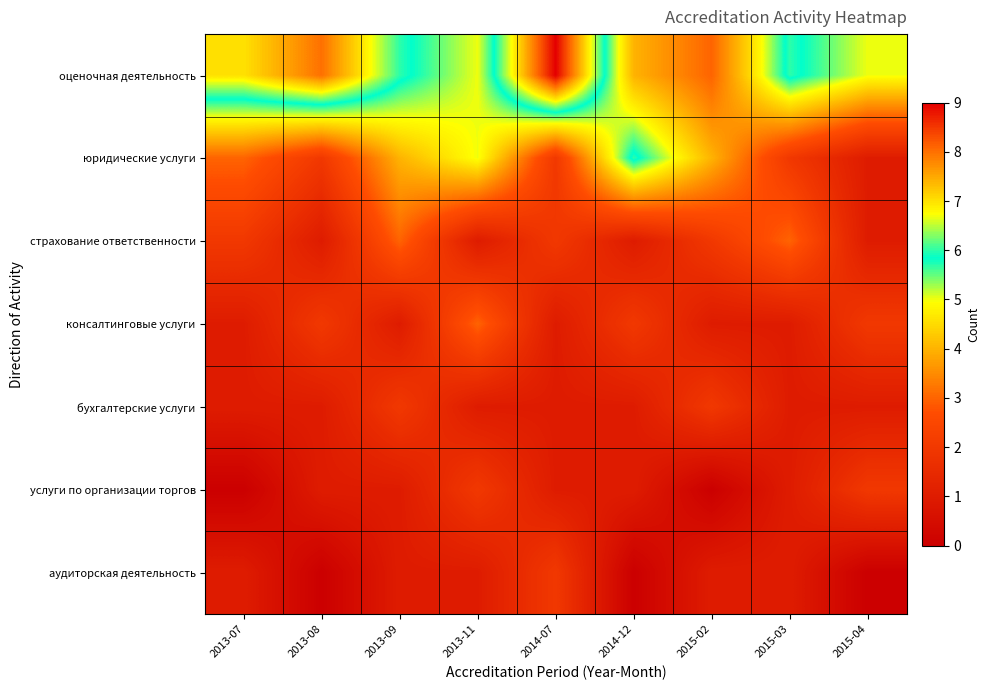

Reading right to left, list all the values displayed in this chart.

оценочная деятельность: 2015-04=5	2015-03=6	2015-02=3	2014-12=4	2014-07=9	2013-11=5	2013-09=6	2013-08=8	2013-07=7
юридические услуги: 2015-04=1	2015-03=2	2015-02=4	2014-12=6	2014-07=2	2013-11=5	2013-09=4	2013-08=2	2013-07=3
страхование ответственности: 2015-04=1	2015-03=3	2015-02=2	2014-12=1	2014-07=2	2013-11=1	2013-09=3	2013-08=1	2013-07=2
консалтинговые услуги: 2015-04=2	2015-03=1	2015-02=1	2014-12=2	2014-07=1	2013-11=3	2013-09=1	2013-08=2	2013-07=1
бухгалтерские услуги: 2015-04=1	2015-03=1	2015-02=2	2014-12=1	2014-07=1	2013-11=1	2013-09=2	2013-08=1	2013-07=1
услуги по организации торгов: 2015-04=2	2015-03=1	2015-02=0	2014-12=1	2014-07=1	2013-11=2	2013-09=1	2013-08=1	2013-07=0
аудиторская деятельность: 2015-04=0	2015-03=1	2015-02=1	2014-12=0	2014-07=2	2013-11=1	2013-09=1	2013-08=0	2013-07=1